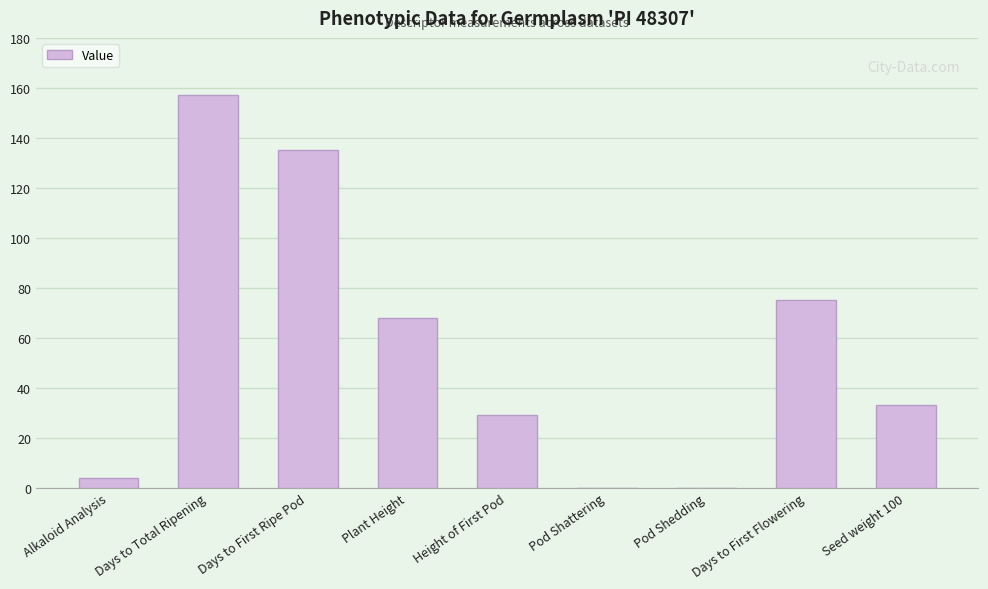

What is the sum of all values?

501